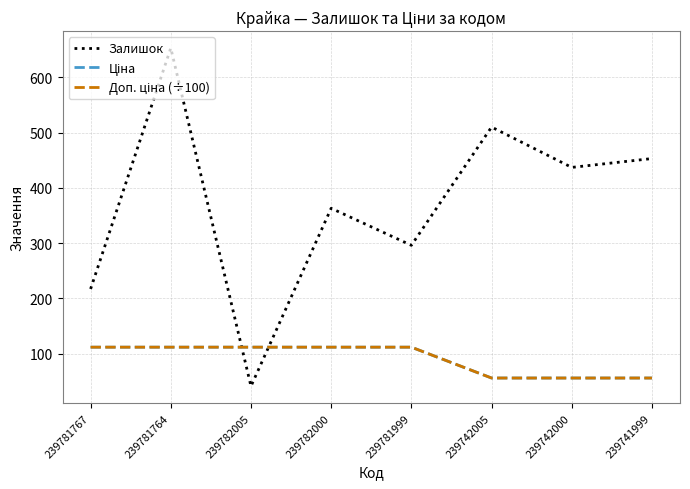

Is this an area chart (filled region under the line)?

No